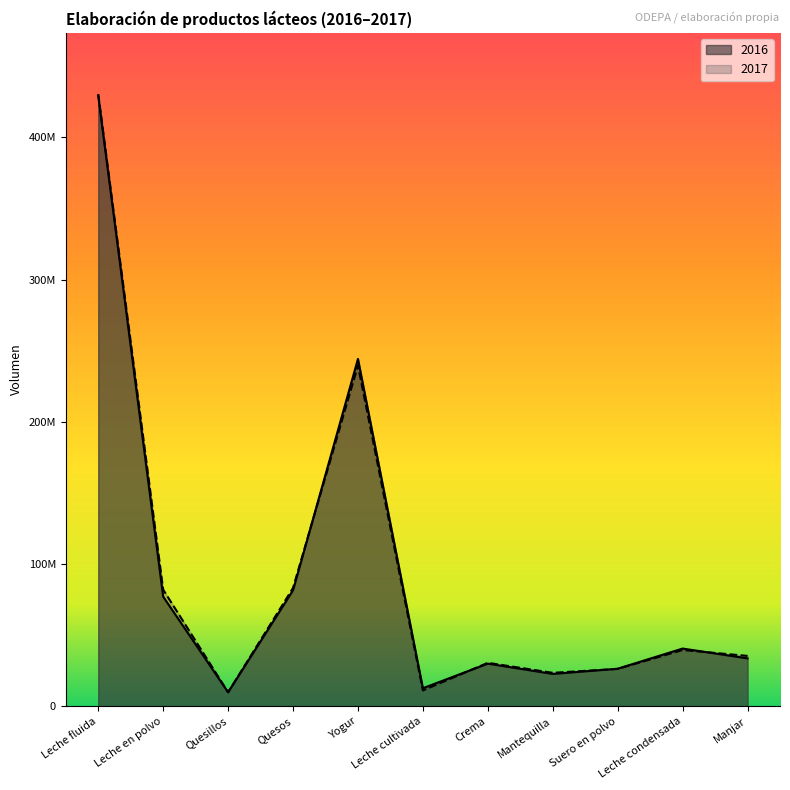

How many data points in 2016 are less than 33708617?

5